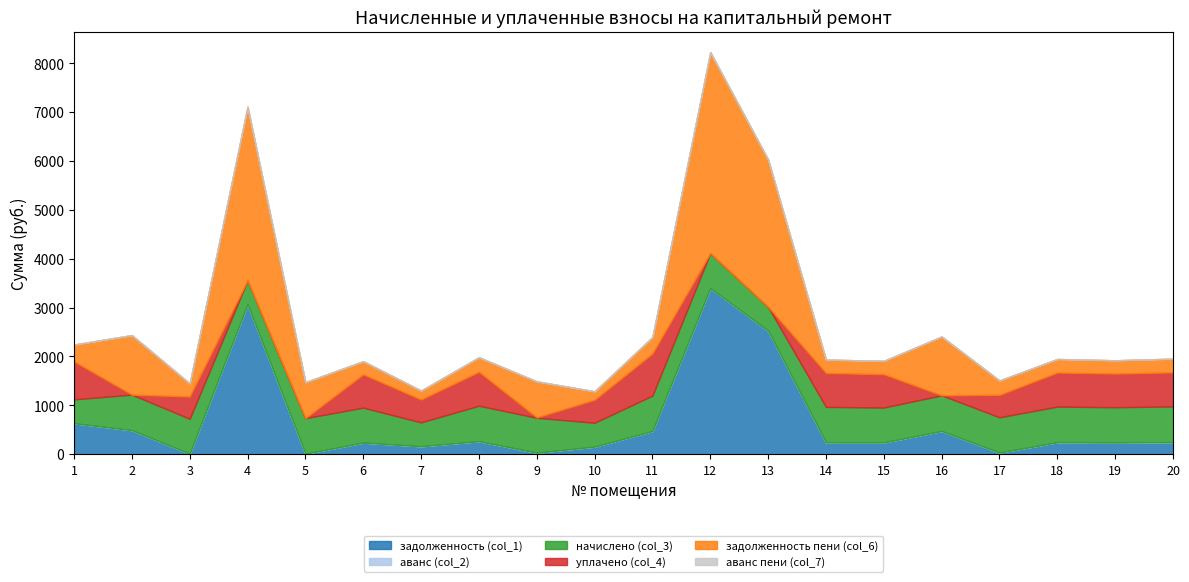

What is the difference between the second highest and minimum values in the задолженность пени (col_6) series?

3382.7